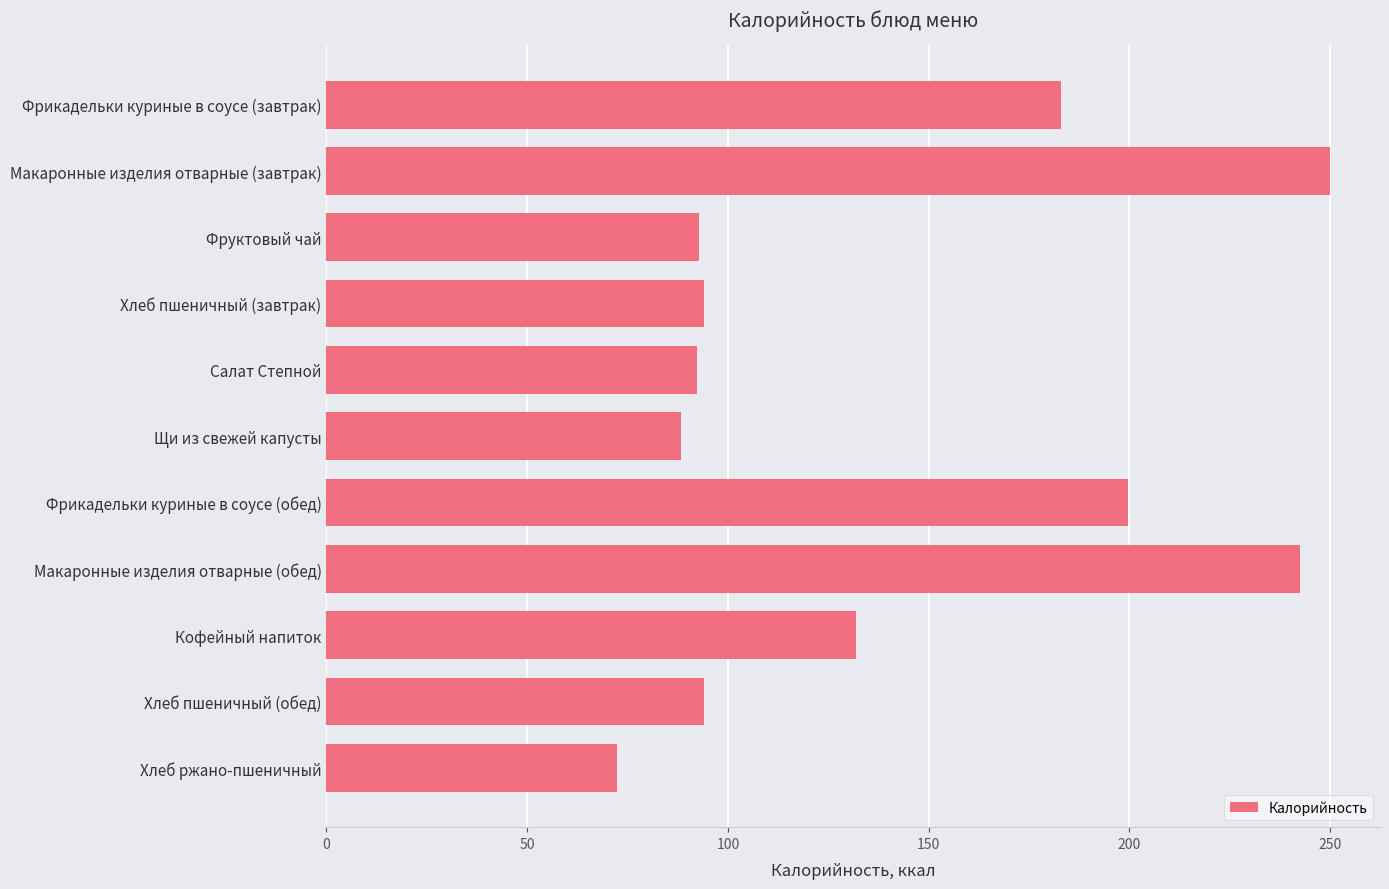

Which has a higher value, Фрикадельки куриные в соусе (обед) or Хлеб ржано-пшеничный?

Фрикадельки куриные в соусе (обед)